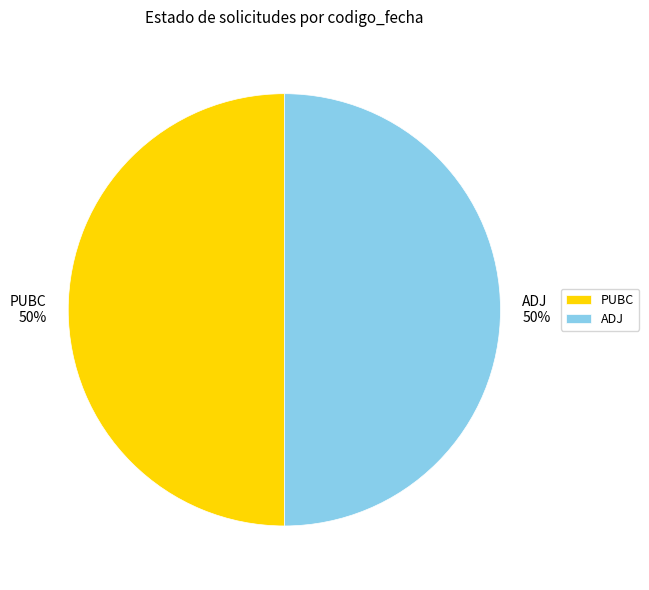

Do PUBC and ADJ together represent more than half of the pie?

Yes